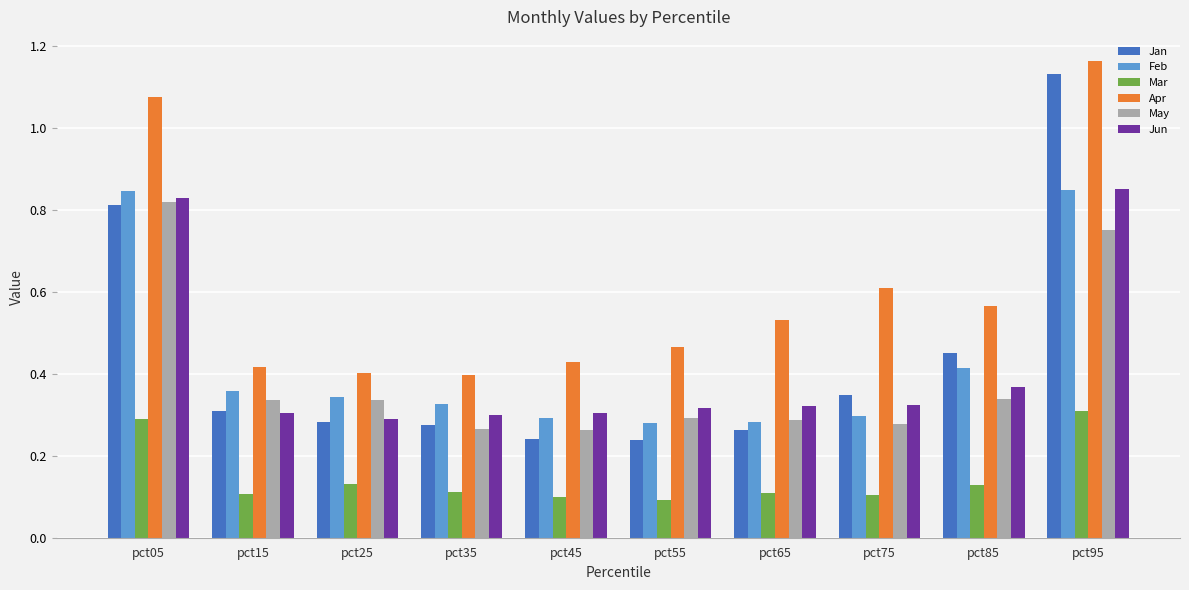

Is the value of May at pct75 greater than the value of Jan at pct15?

No